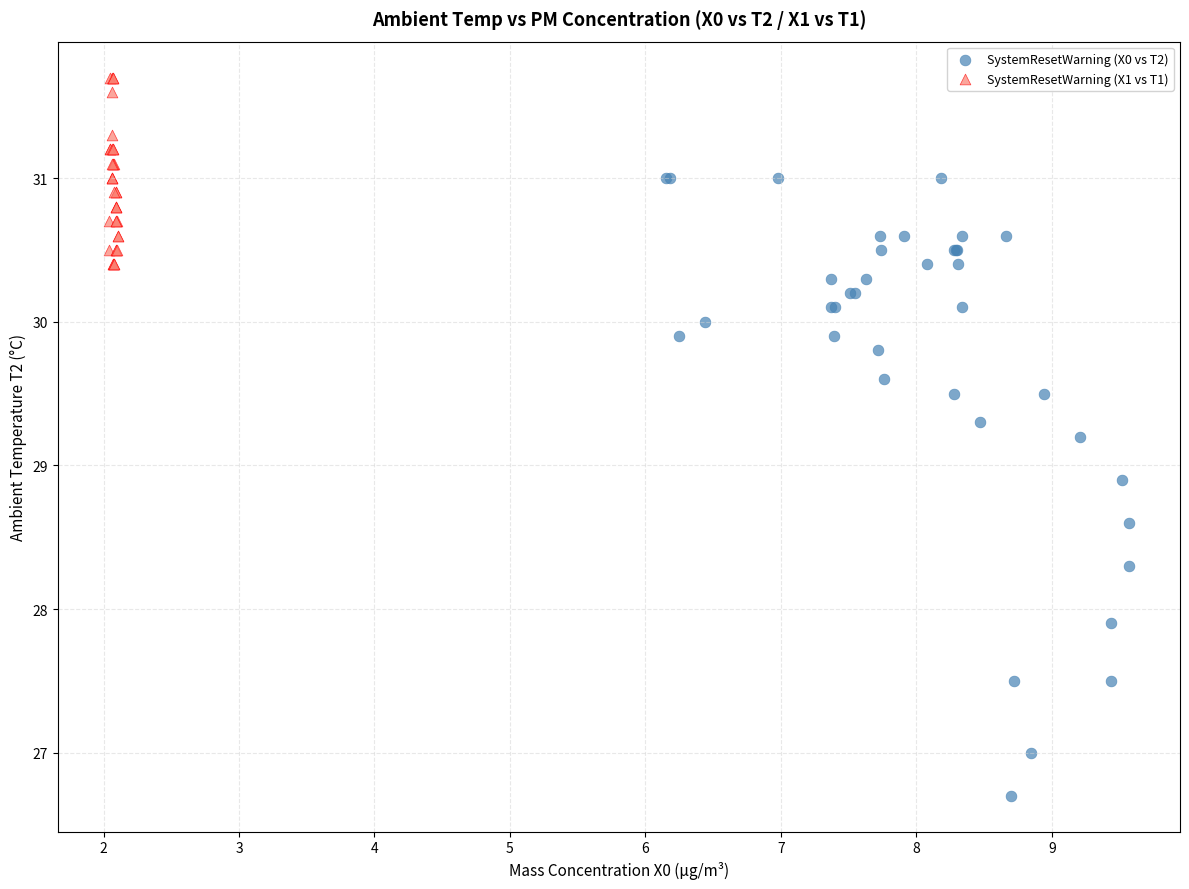

Which series contains the lowest Y value?

SystemResetWarning (X0 vs T2)